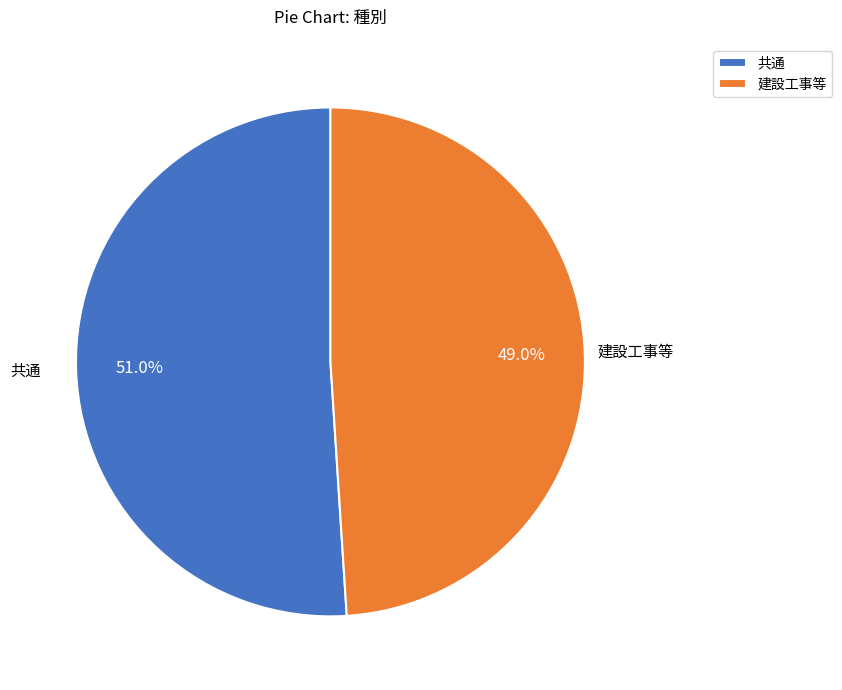

Rank the categories by value from highest to lowest.

共通, 建設工事等